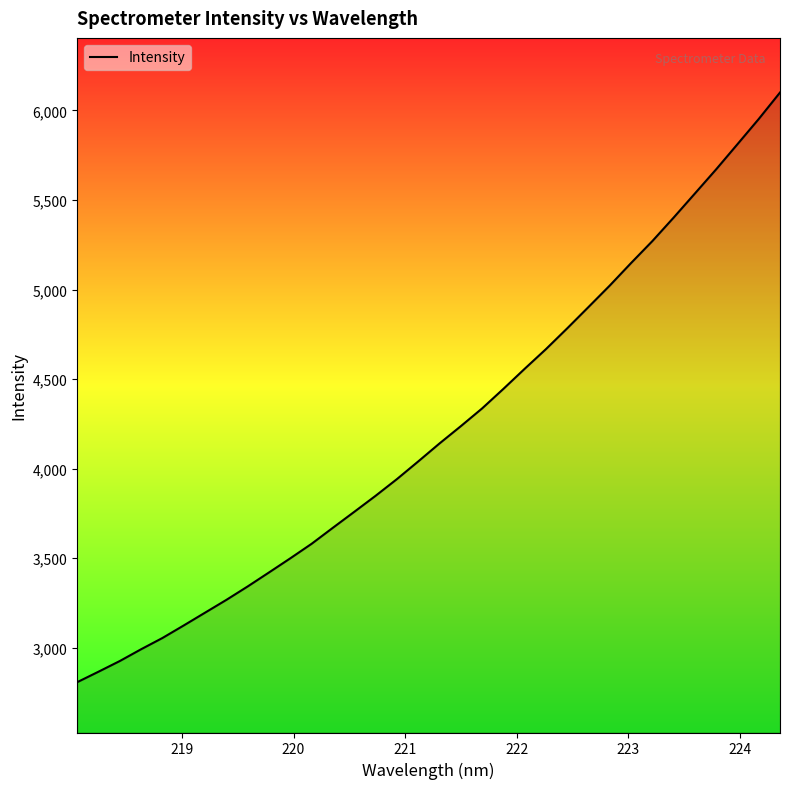

What is the difference between the maximum and minimum values?

3291.9